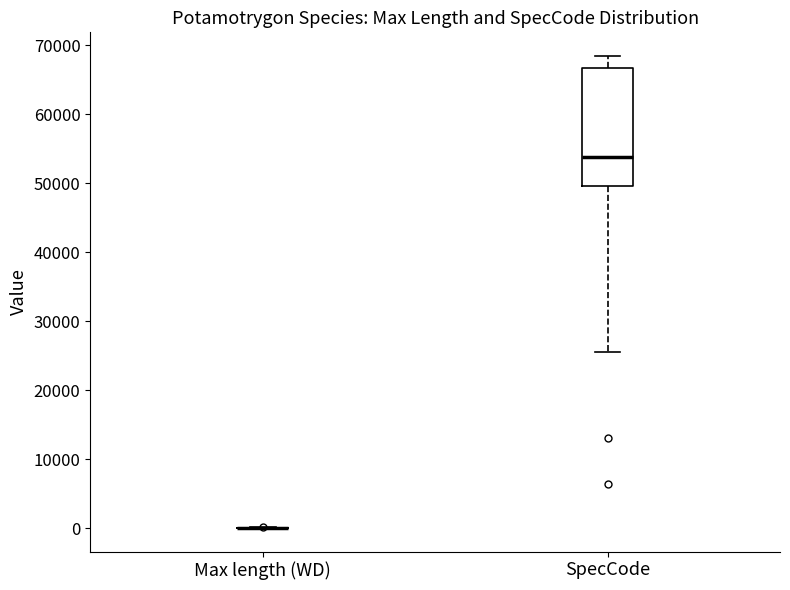

Comparing the boxes themselves (not the whiskers), which one is the tallest?

SpecCode